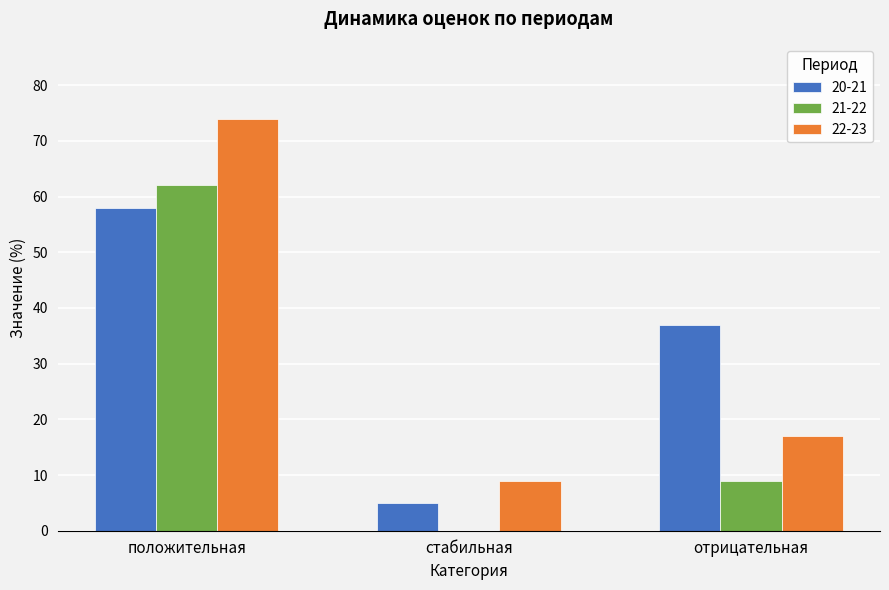

Is the value of 22-23 at стабильная greater than the value of 21-22 at стабильная?

Yes